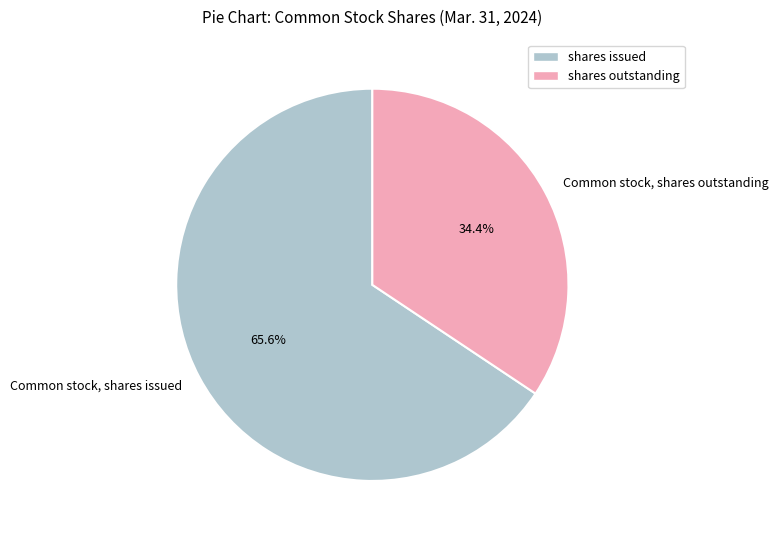

To the nearest percent, what portion does Common stock, shares issued represent?

66%